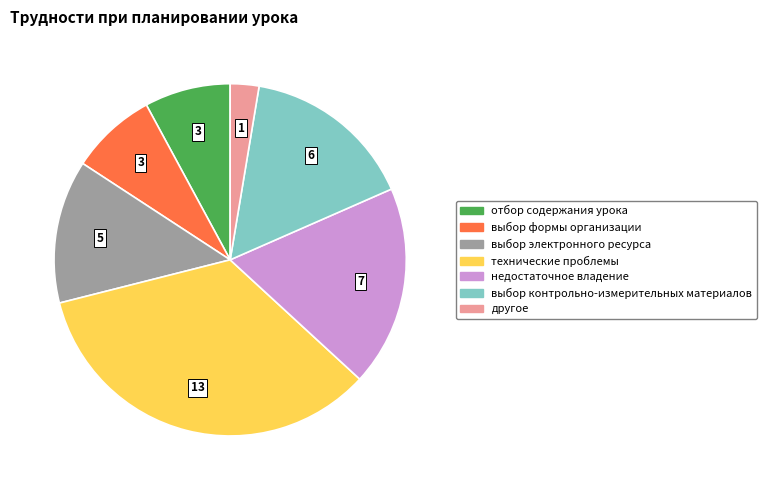

Which category has the biggest portion of the pie?

технические проблемы